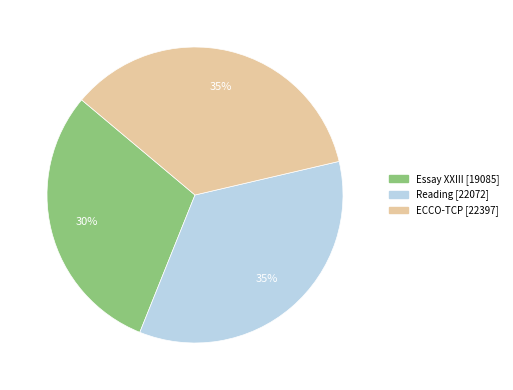

Is Essay XXIII [19085] the majority of the pie?

No